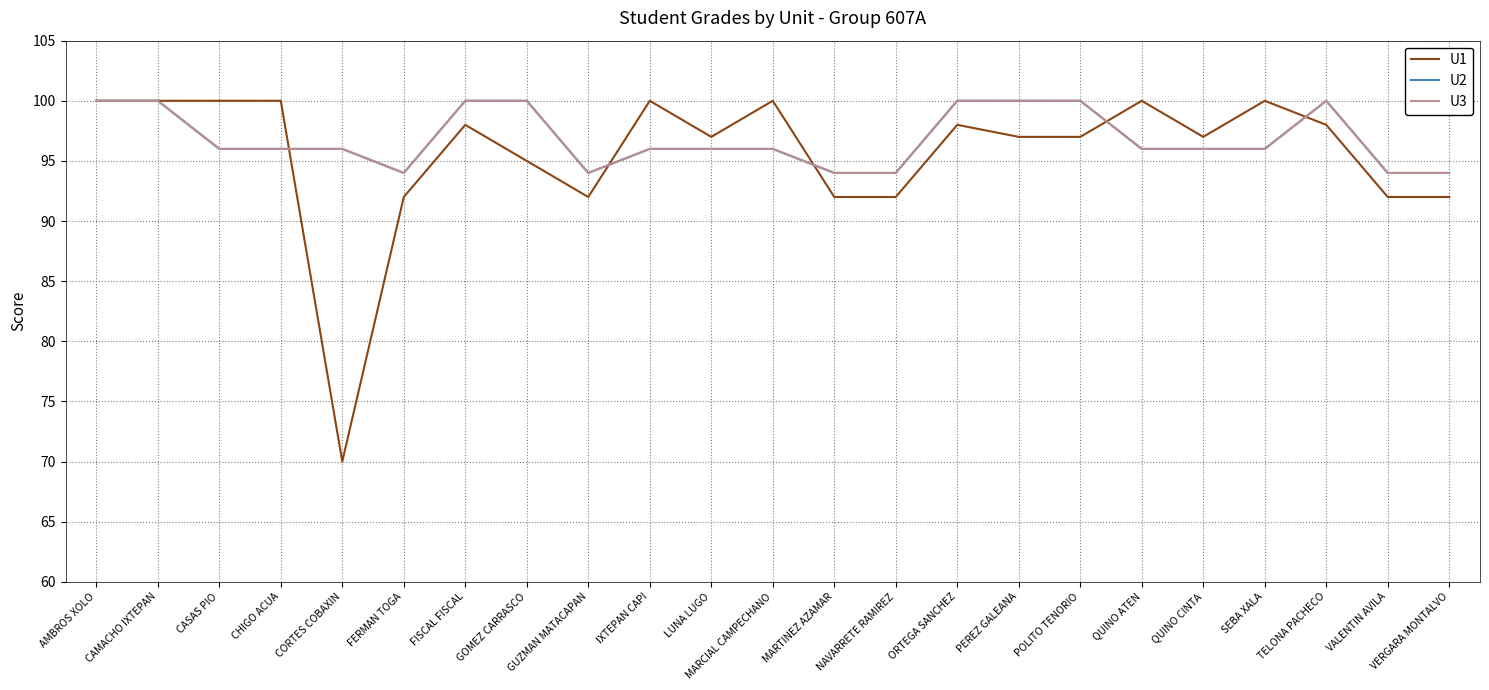

Does the chart display data point markers on the line(s)?

No